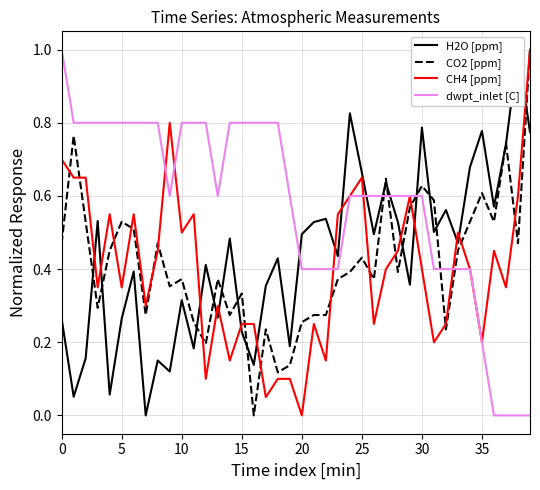

Is it true that CO2 [ppm] equals 0.1 at 15?

False